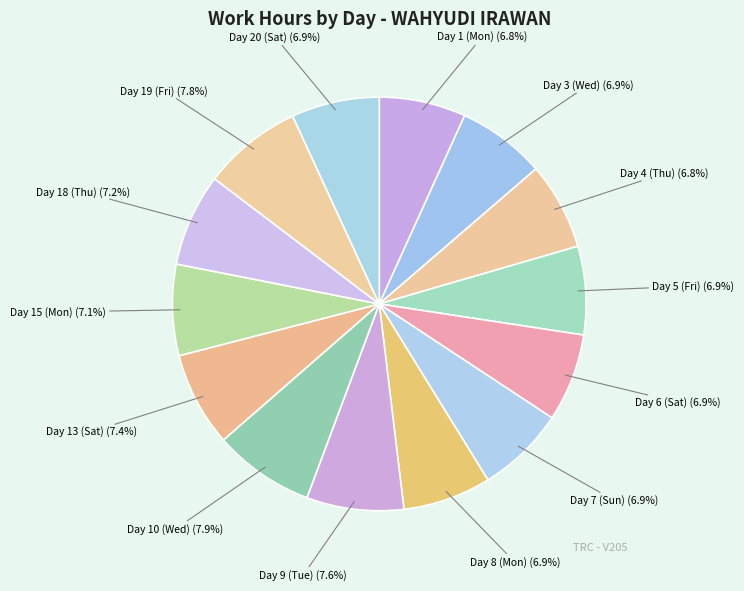

What percentage is the Day 15 (Mon) slice, to the nearest percent?

7%